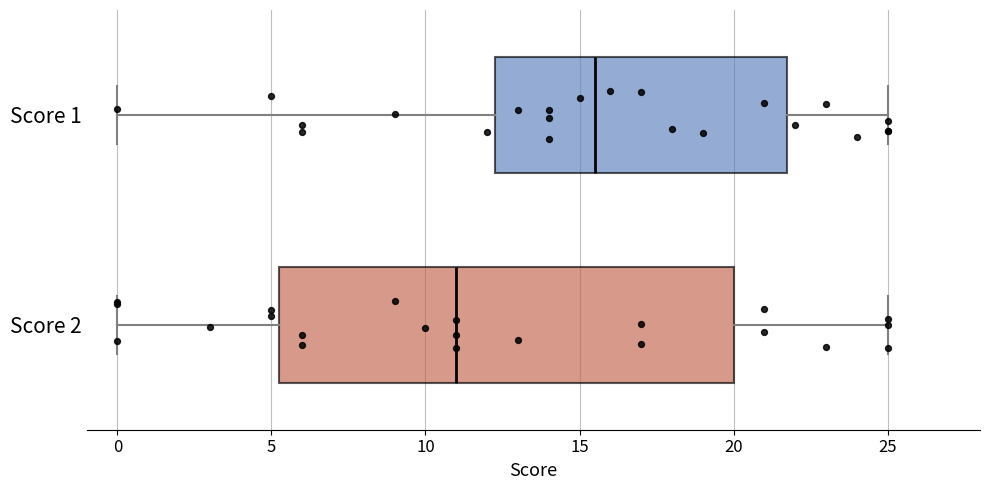

Which box is the widest, from its left edge to its right edge?

Score 2